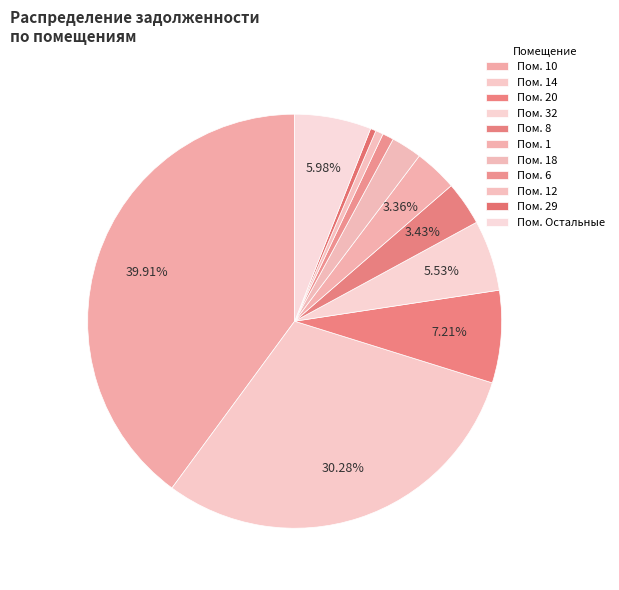

How many segments does this pie chart have?

11